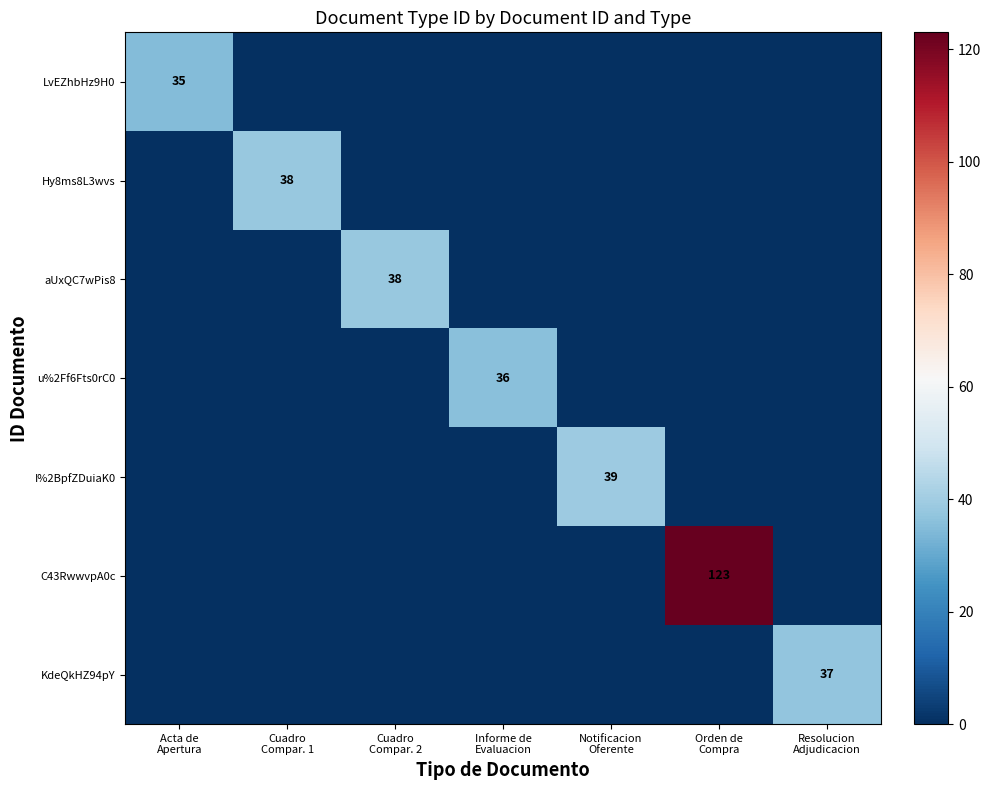

The LvEZhbHz9H0 series shows 11 at Cuadro Compar. 1. True or false?

False